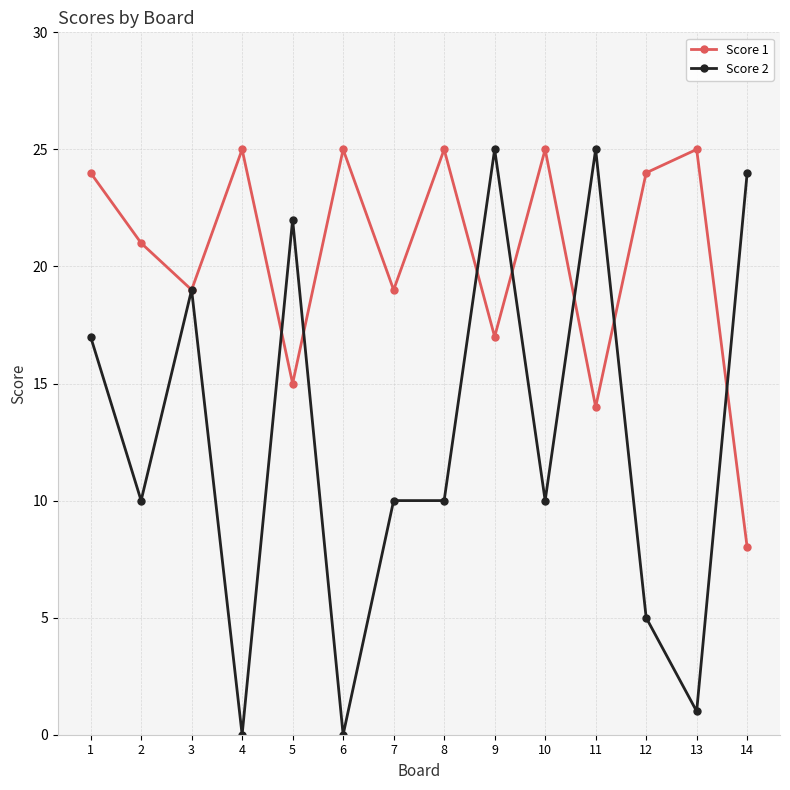

True or false: Score 1 has a value of 23 at 5.

False